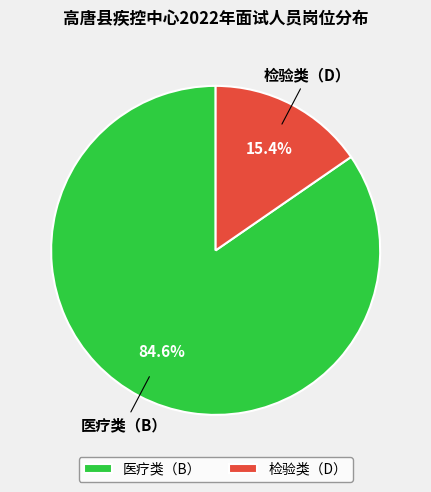

To the nearest percent, what is the combined percentage of 医疗类（B） and 检验类（D）?

100%